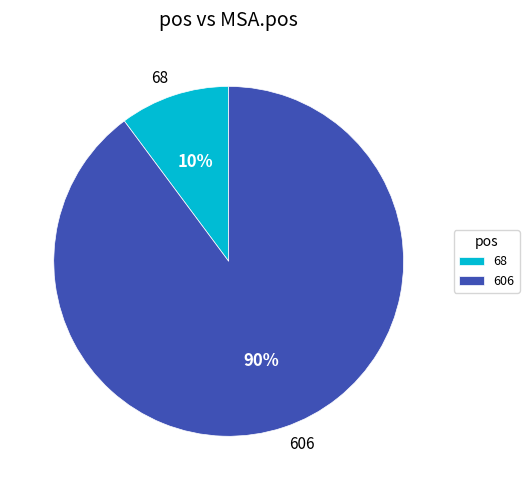

Does 68 account for over 50% of the chart?

No